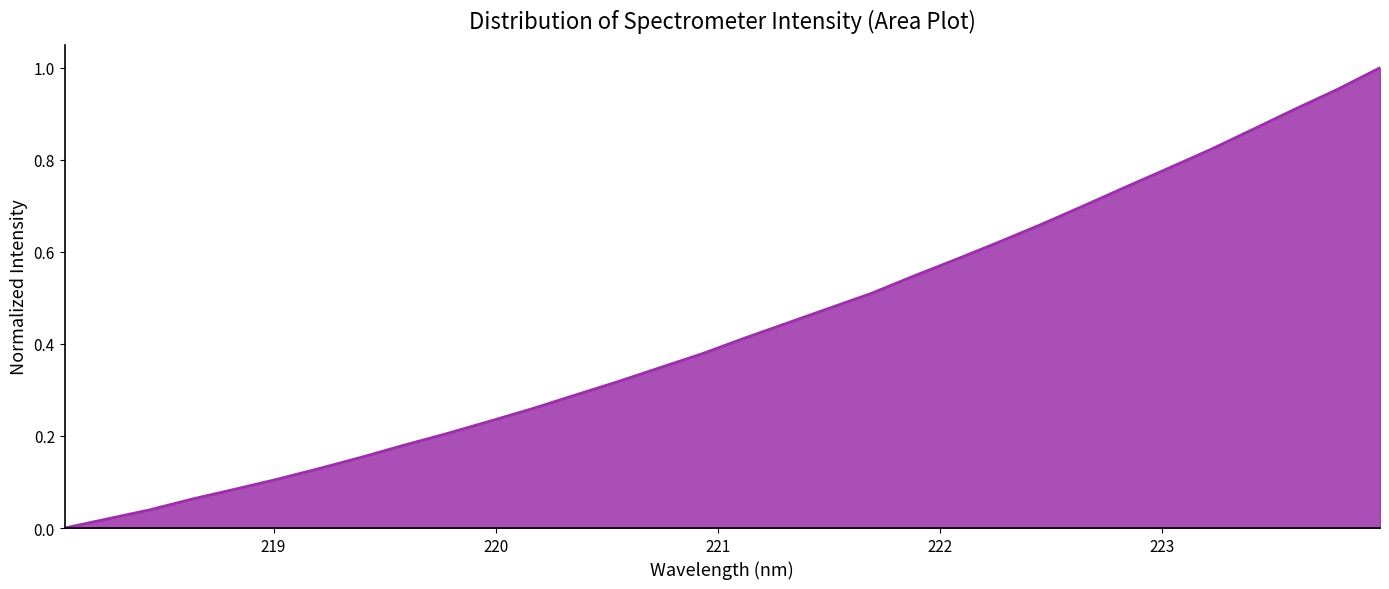

Count the number of categories in the chart.

32